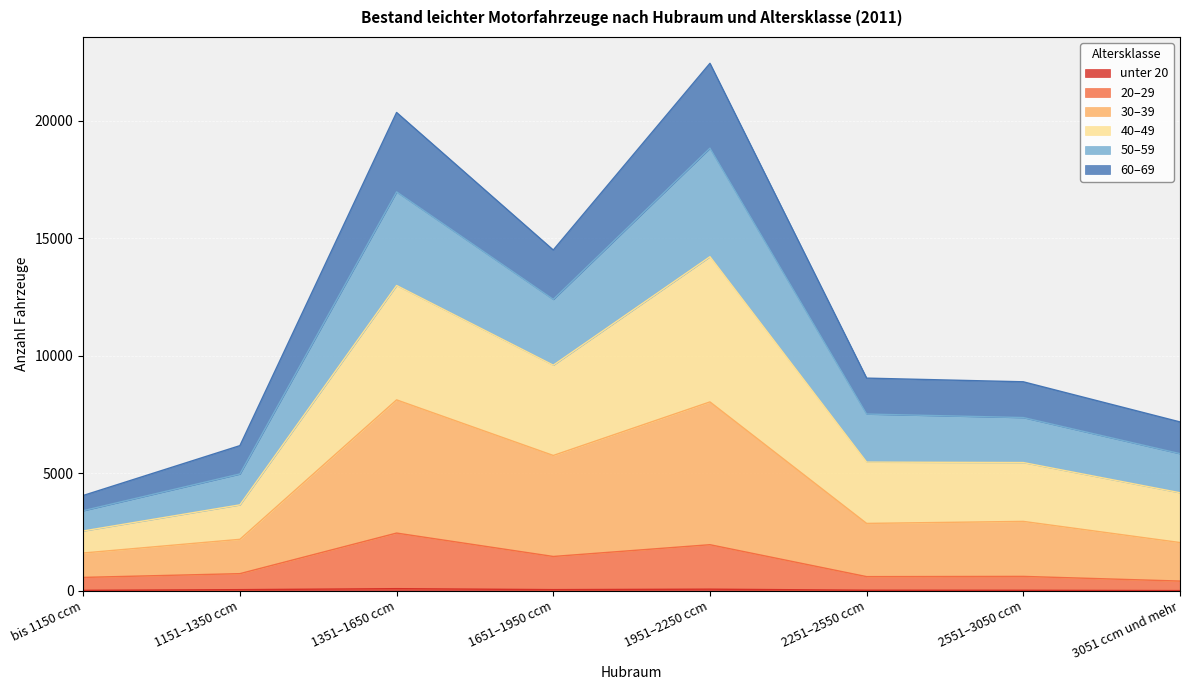

The 30–39 series shows 6326 at 1151–1350 ccm. True or false?

False